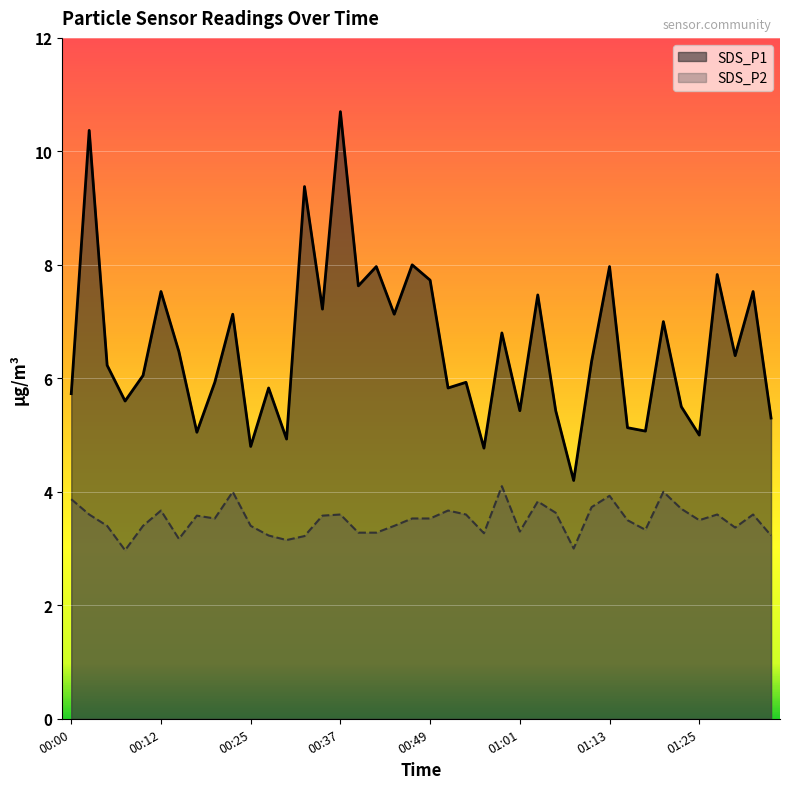

At which label is SDS_P2 closest to 3?

01:08